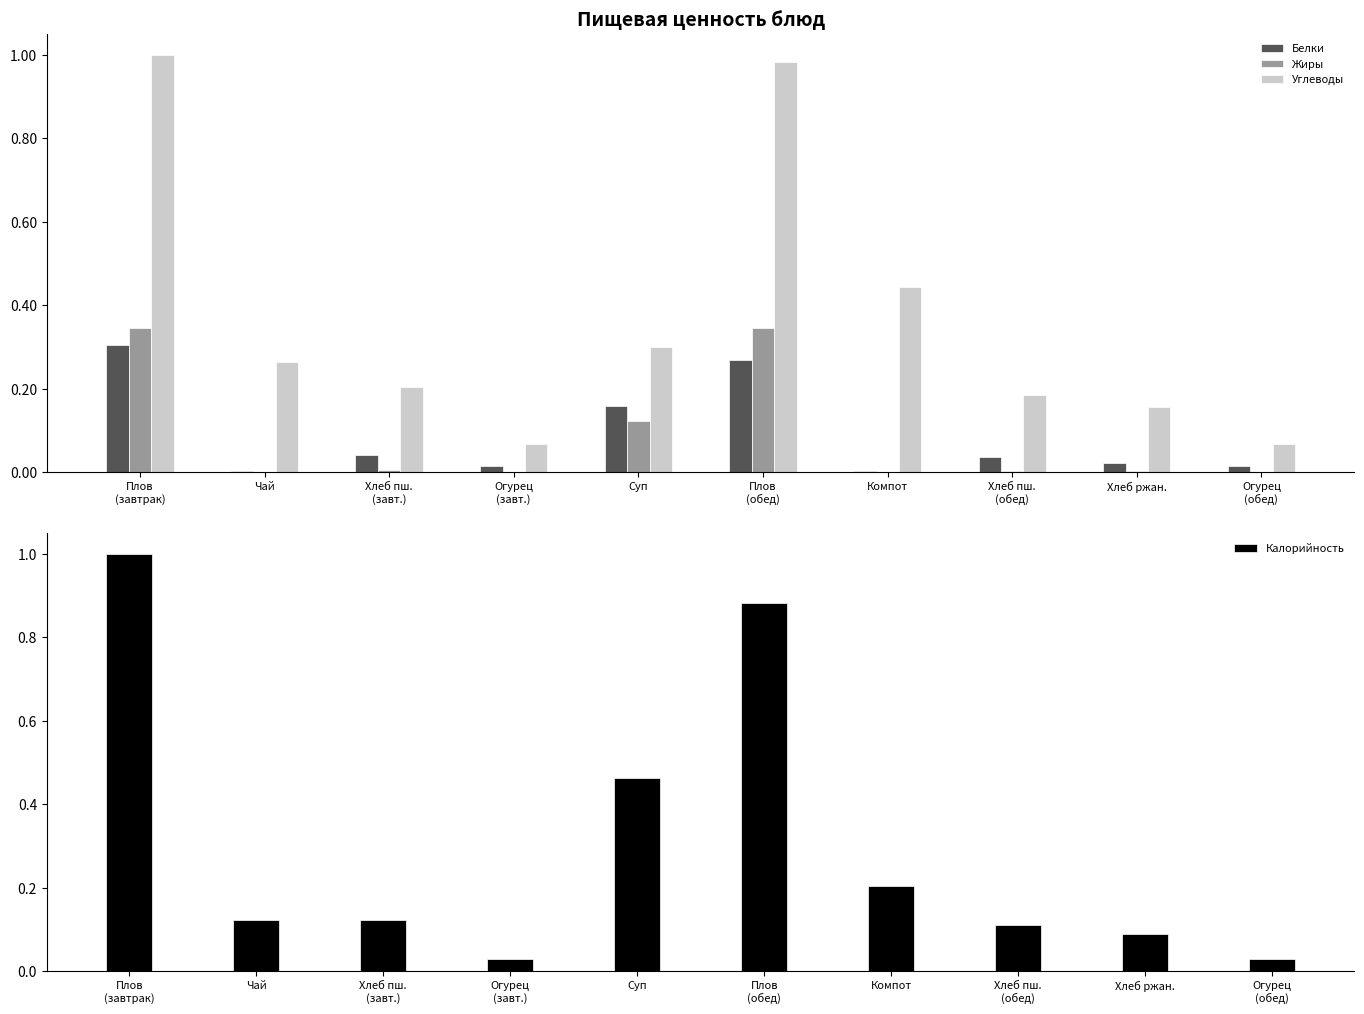

At which label is Углеводы closest to 0?

Огурец
(завт.)